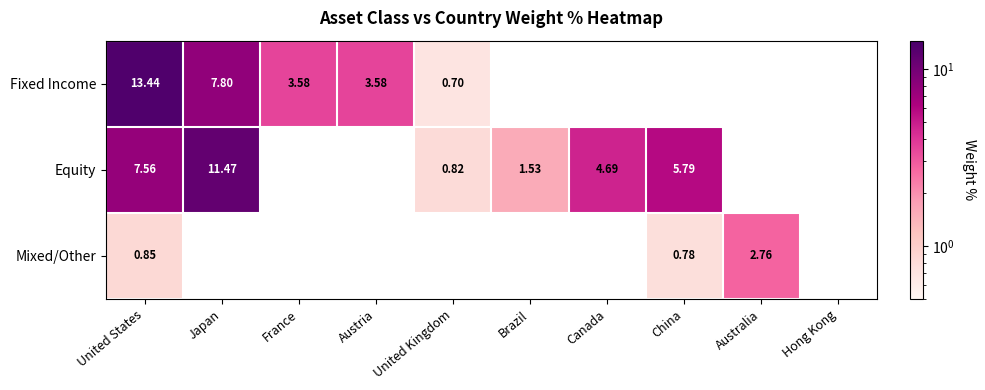

What is the difference between the Mixed/Other values at China and Australia?

2.0